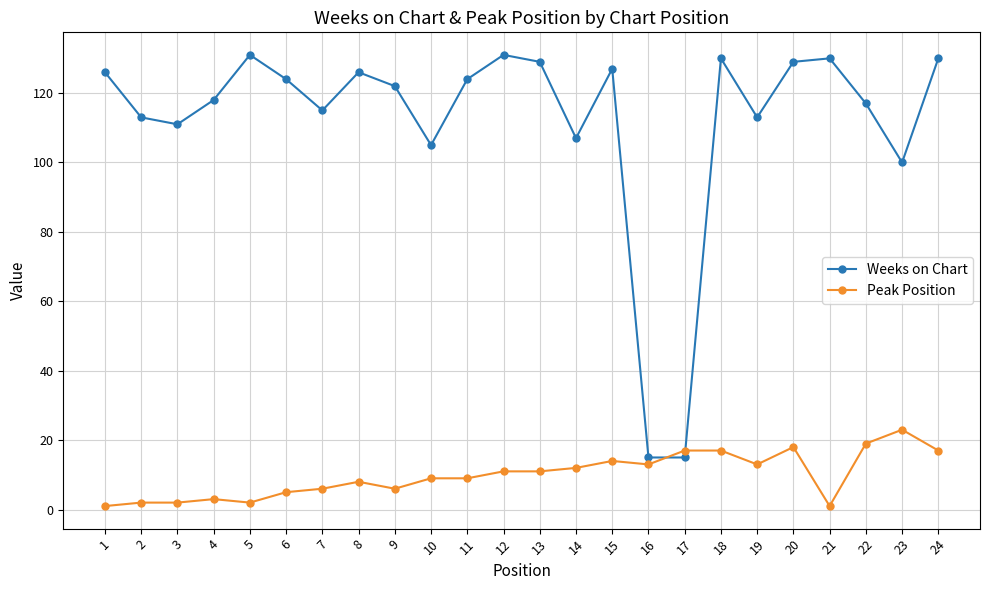

Which series ends up on top after the final intersection of Weeks on Chart and Peak Position?

Weeks on Chart